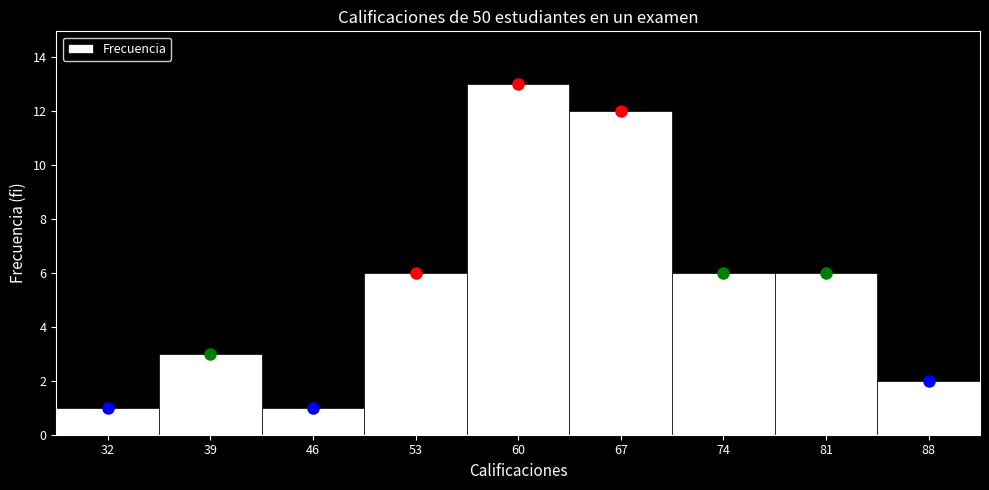

Which range on the x-axis has the tallest bar?

57 to 64